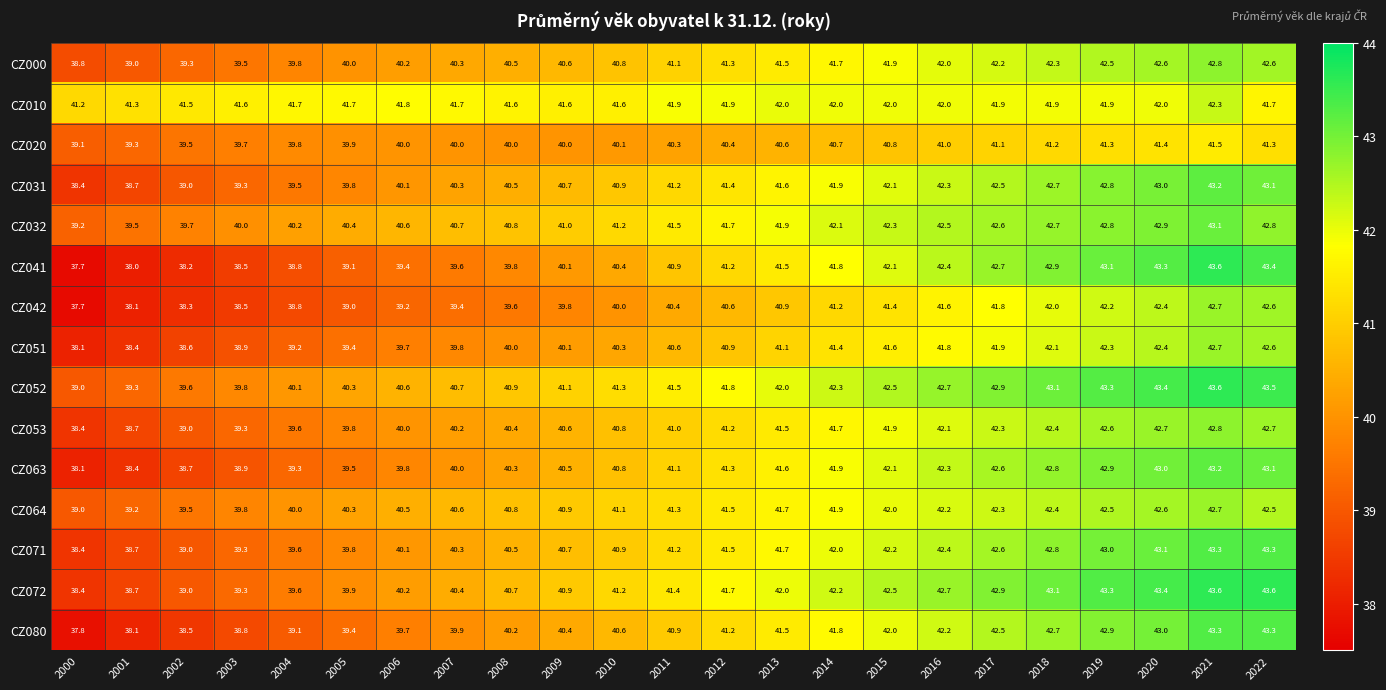

What is the greatest value displayed?

43.6